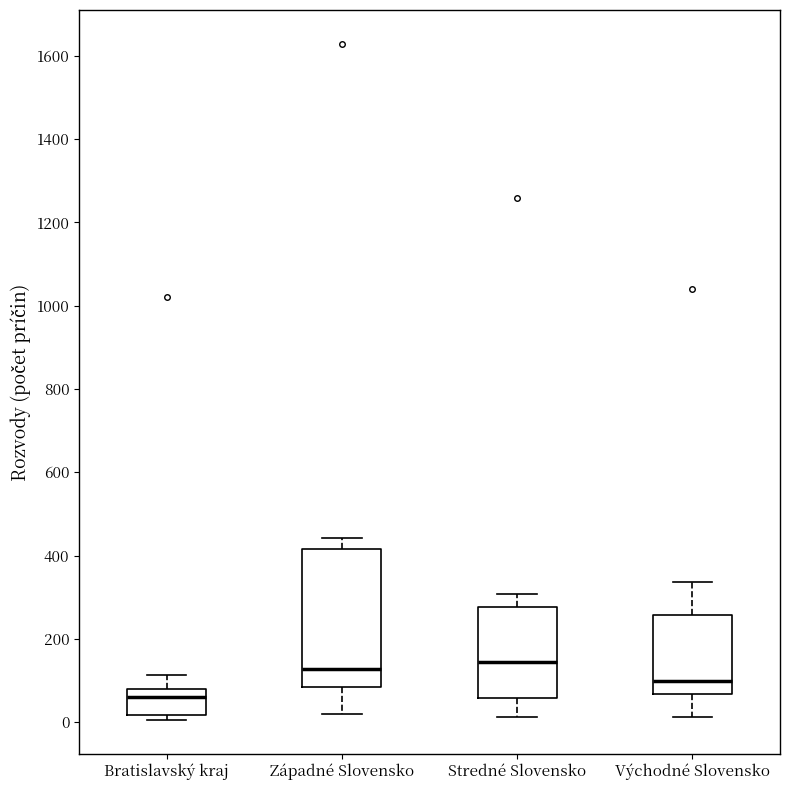

Reading left to right, read every box against the y-axis: the position of its median line, the range the box covers, and the ends of its whiskers. The values are not printed on the chart, so give them approximately, as read against the axis.

Bratislavský kraj: median 60, box 20 to 80, whiskers 0 to 120
Západné Slovensko: median 120, box 80 to 420, whiskers 20 to 440
Stredné Slovensko: median 140, box 60 to 280, whiskers 20 to 300
Východné Slovensko: median 100, box 60 to 260, whiskers 20 to 340